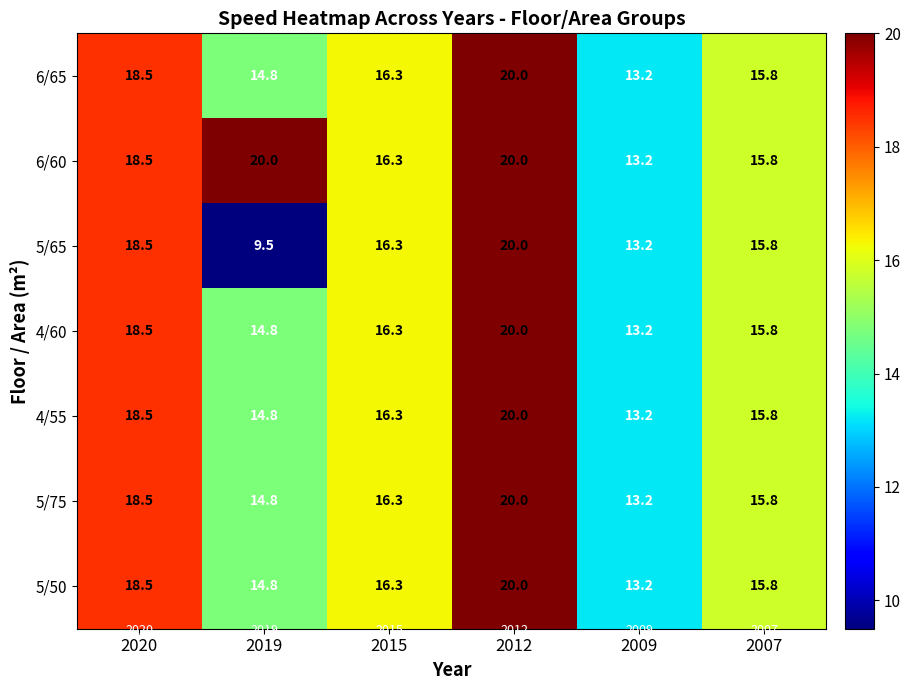

What is the approximate value of 5/50 at 2020?

18.5